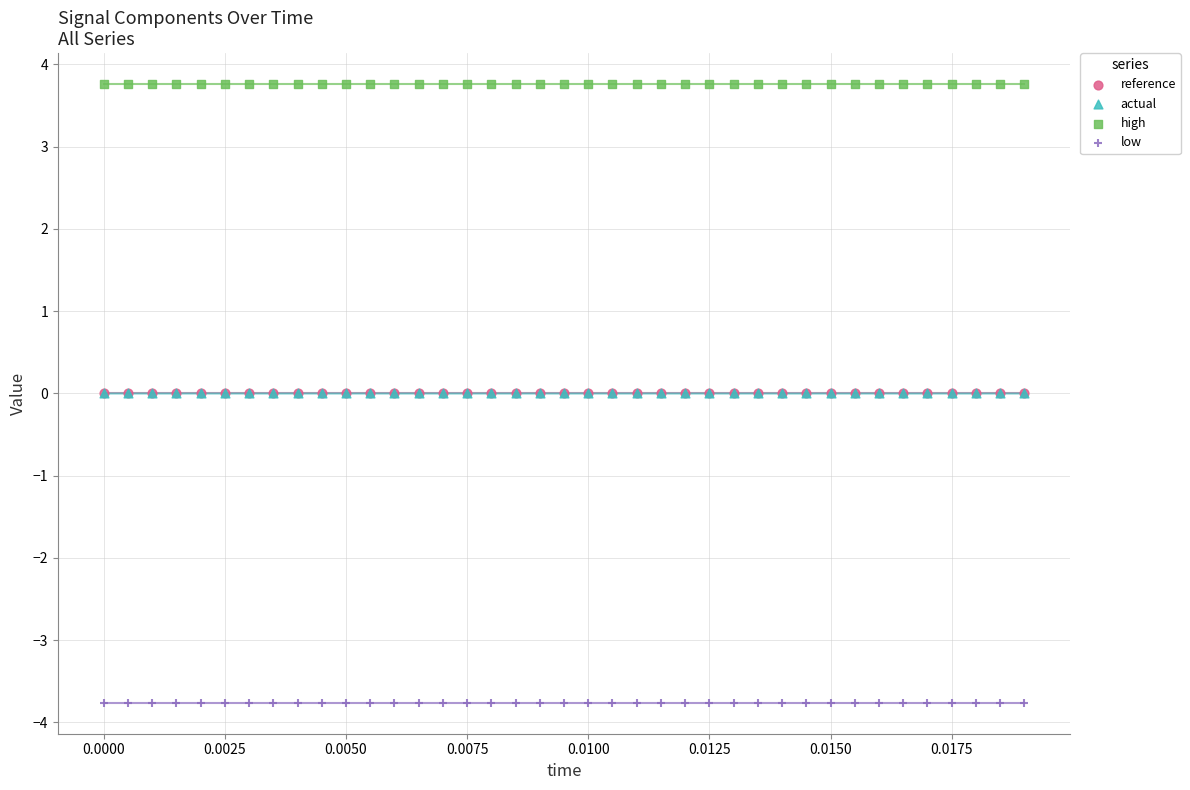

What are all the series names shown in the legend?

reference, actual, high, low